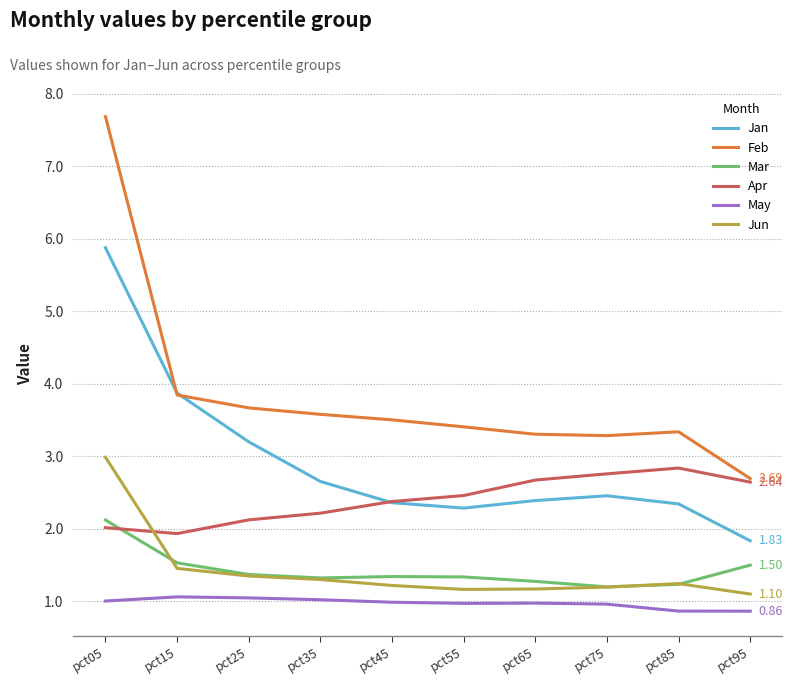

At which category is the sum across all series the highest?

pct05